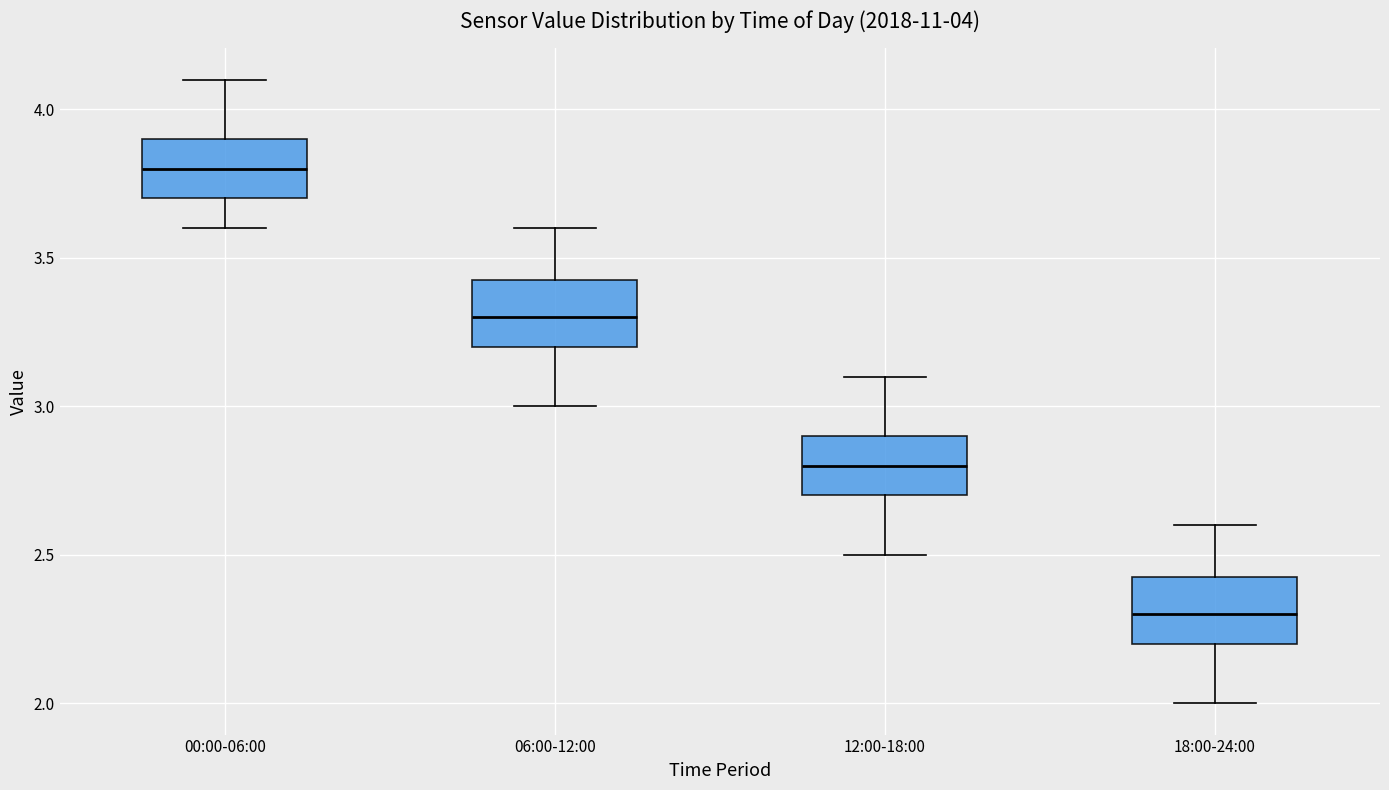

Which box has the lowest median line?

18:00-24:00